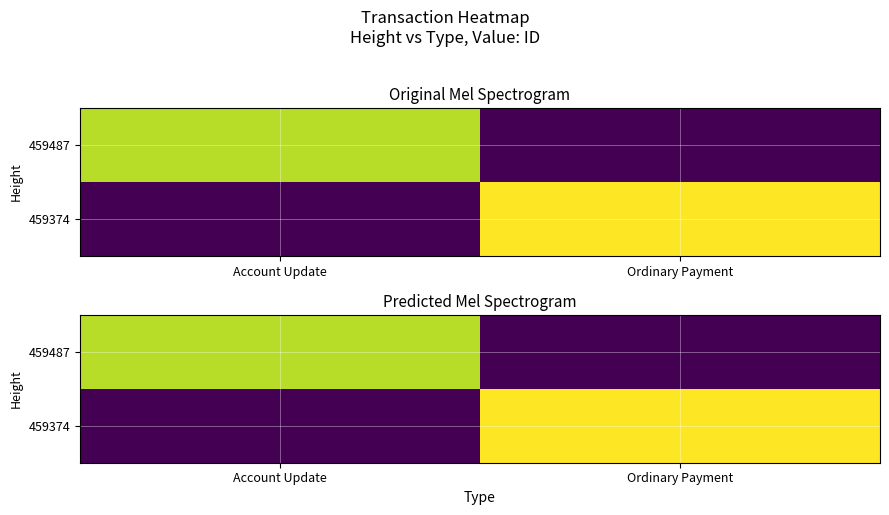

The value of 459487 at Account Update is 51.8. True or false?

False